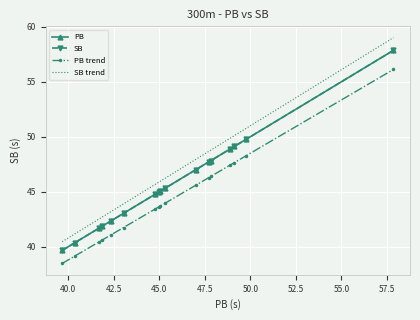

True or false: SB trend and SB cross at least once.

False